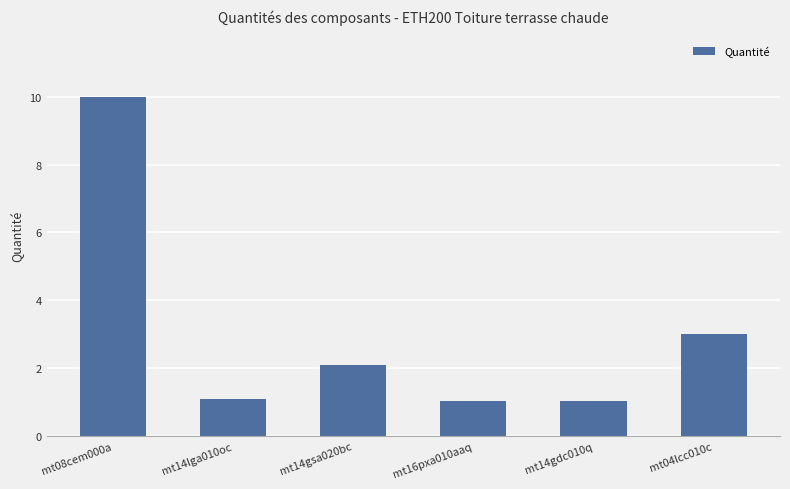

How many values are below 2?

3